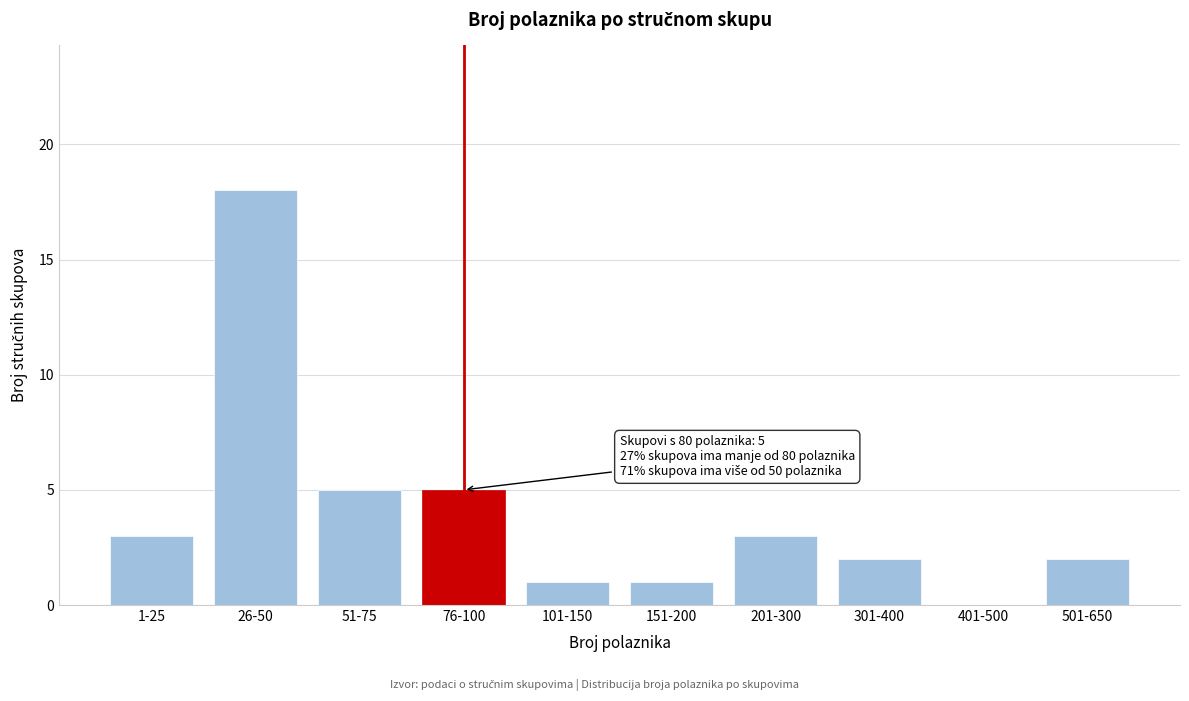

Reading left to right, list all the values displayed in this chart.

1-25=3	26-50=18	51-75=5	76-100=5	101-150=1	151-200=1	201-300=3	301-400=2	401-500=0	501-650=2